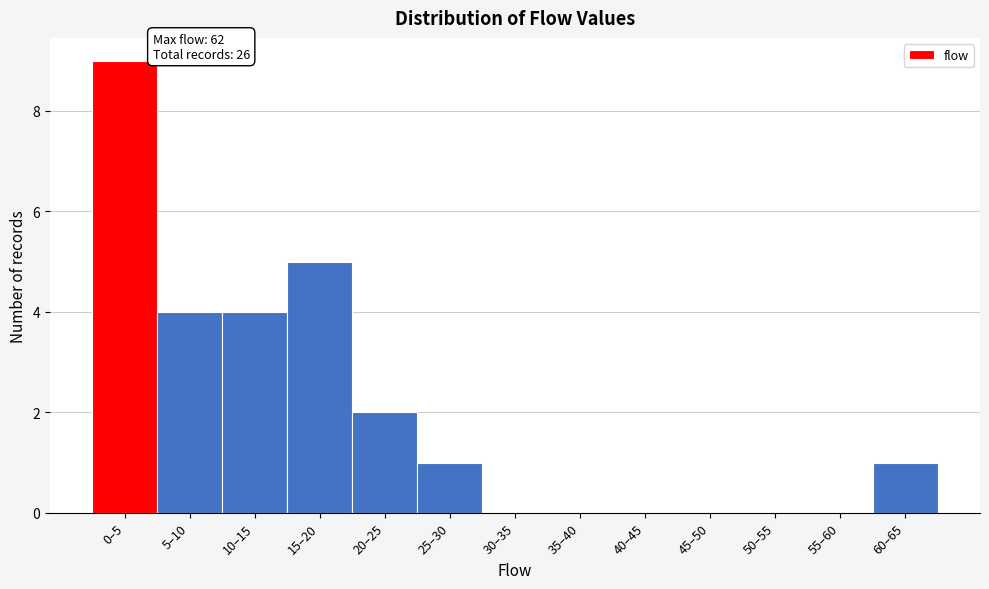

Reading left to right, list all the values displayed in this chart.

0–5=9	5–10=4	10–15=4	15–20=5	20–25=2	25–30=1	30–35=0	35–40=0	40–45=0	45–50=0	50–55=0	55–60=0	60–65=1